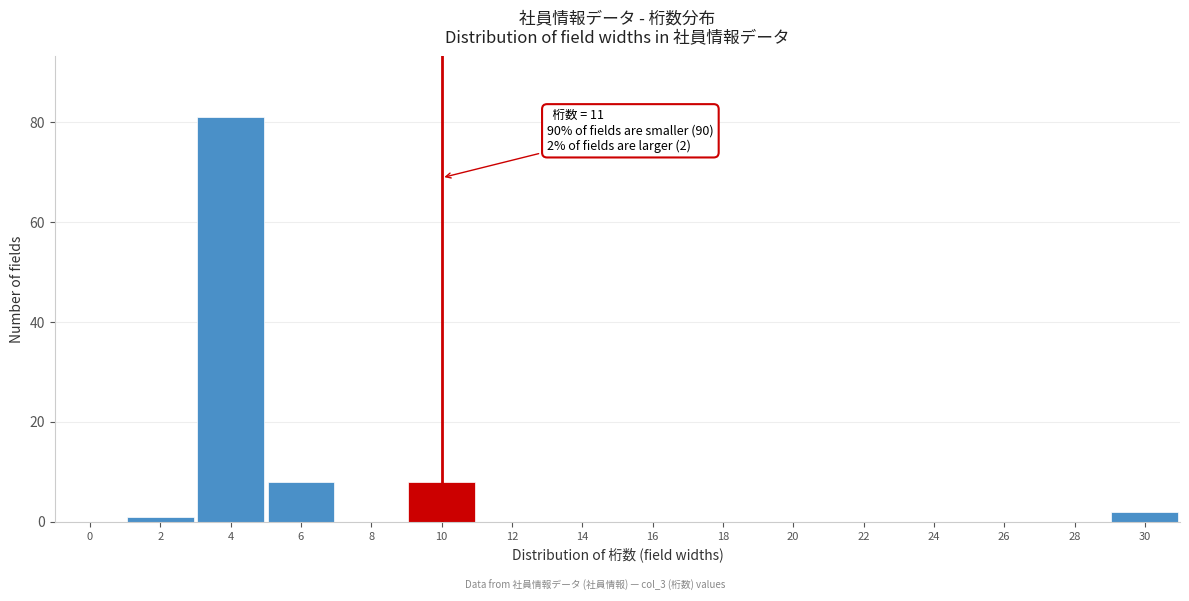

Reading left to right, transcribe all the data shown in this chart.

0=0	2=1	4=81	6=8	8=0	10=8	12=0	14=0	16=0	18=0	20=0	22=0	24=0	26=0	28=0	30=2